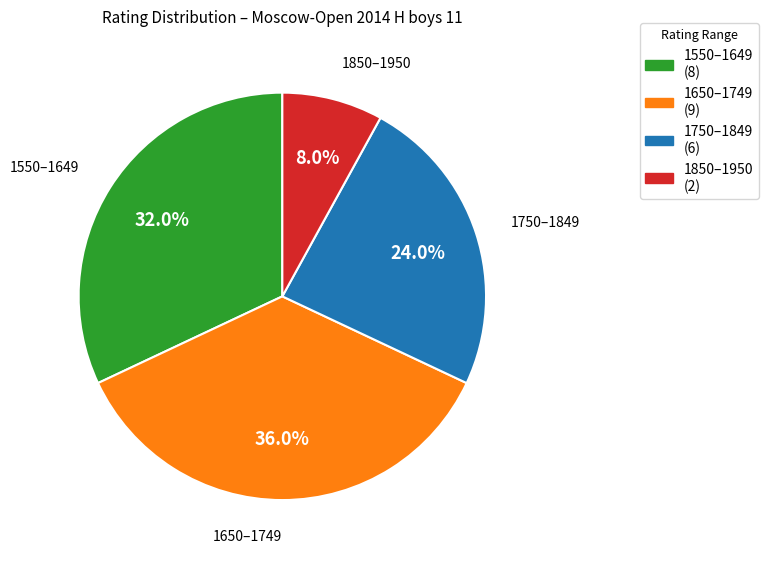

Between 1650–1749 (9) and 1550–1649 (8), which is larger?

1650–1749 (9)